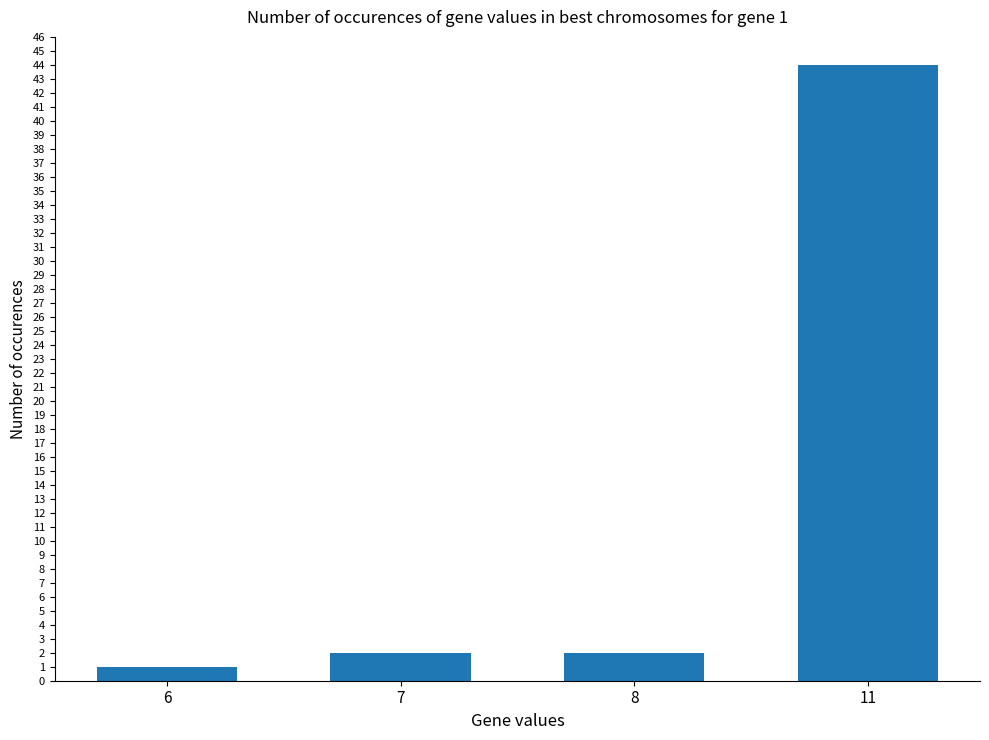

The chart shows a value of 44 at 11. True or false?

True